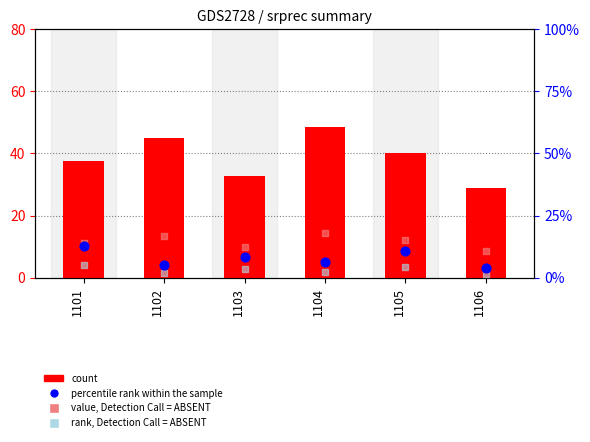

Which series has the largest Y range (max minus min)?

count